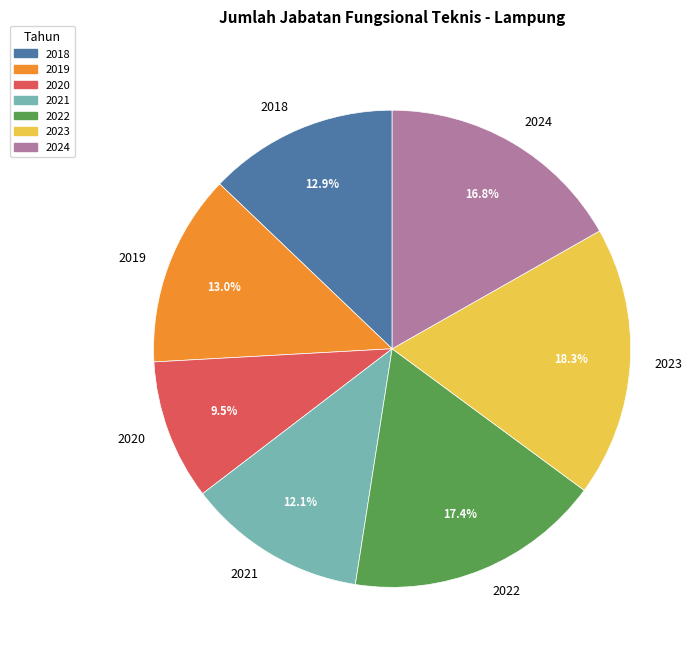

Which slice is the largest?

2023